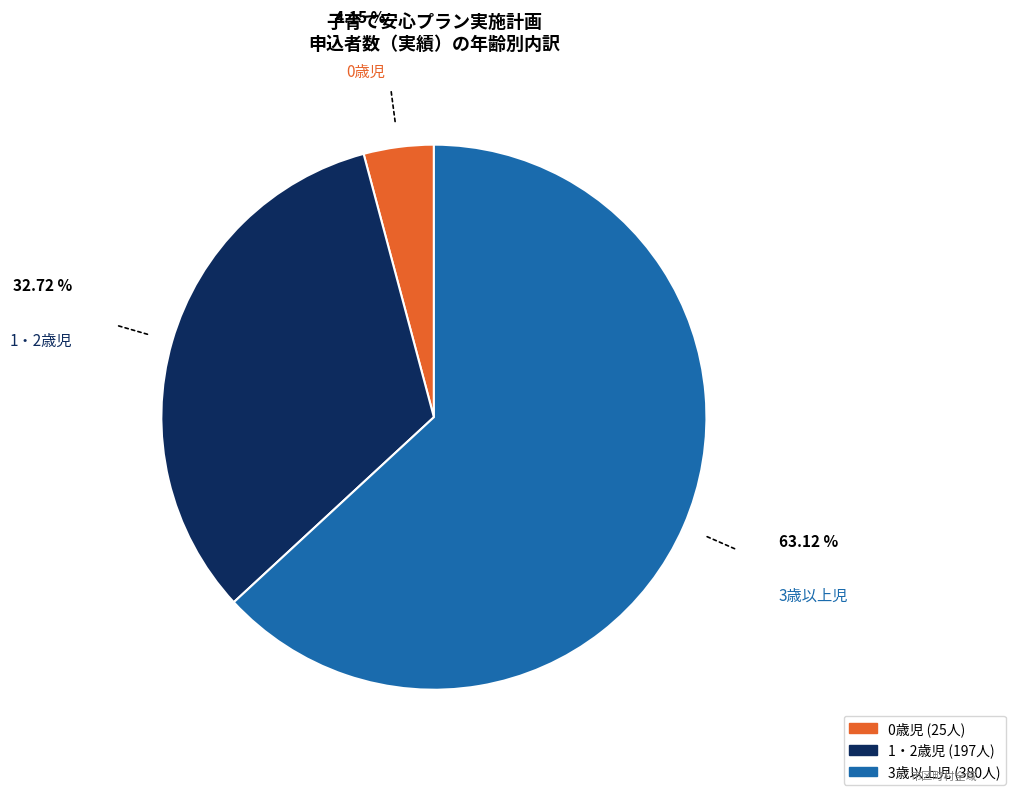

Does 0歳児 represent more than half of the total?

No